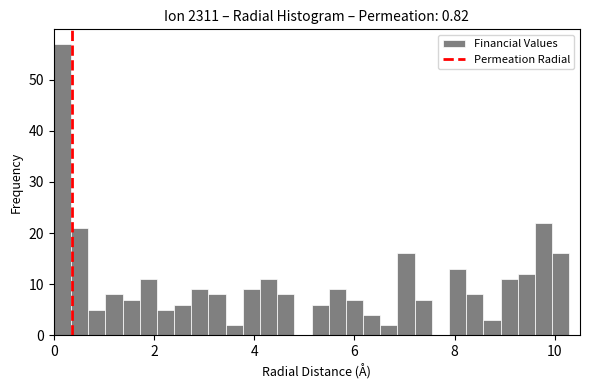

Around what value on the x-axis is the tallest bar? Give the approximate position of its centre, as read against the axis.

0.2